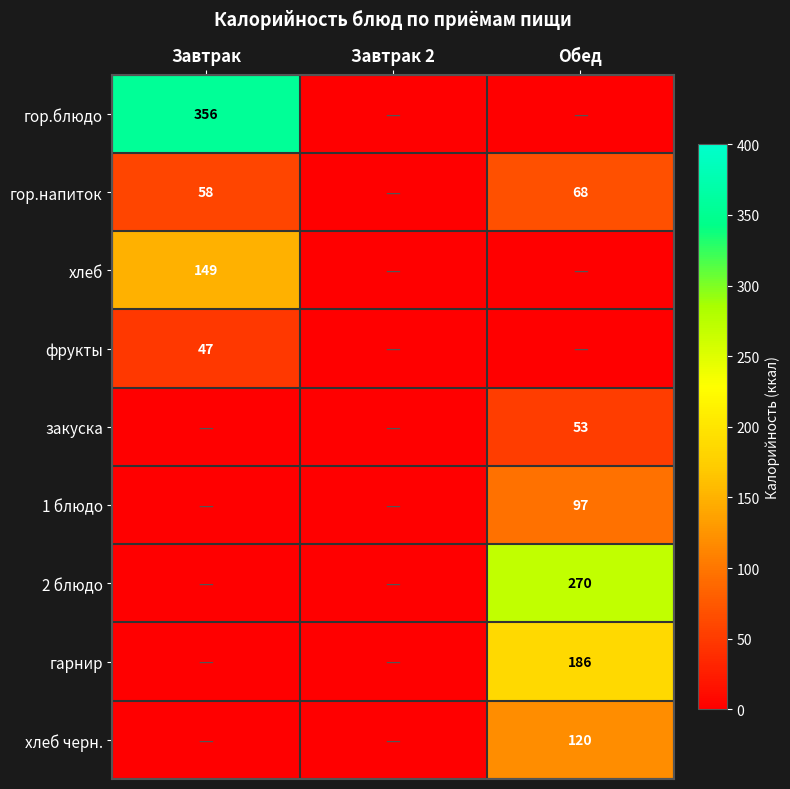

What is the sum of the гор.напиток values at Обед and Завтрак?

126